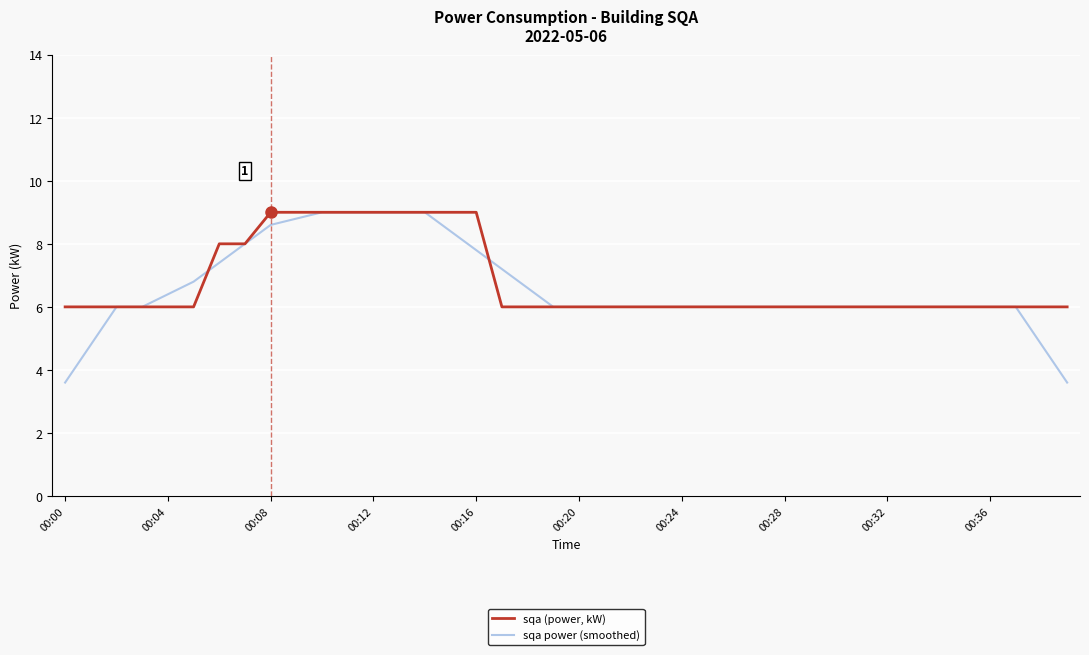

Rank the series by their average value, from lowest to highest.

sqa power (smoothed), sqa (power, kW)